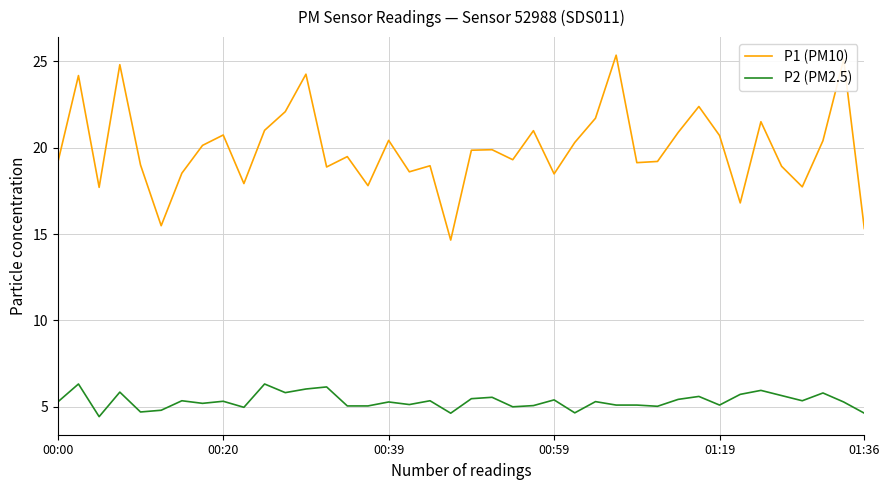

What is the difference between the maximum and minimum values in the P2 (PM2.5) series?

1.9